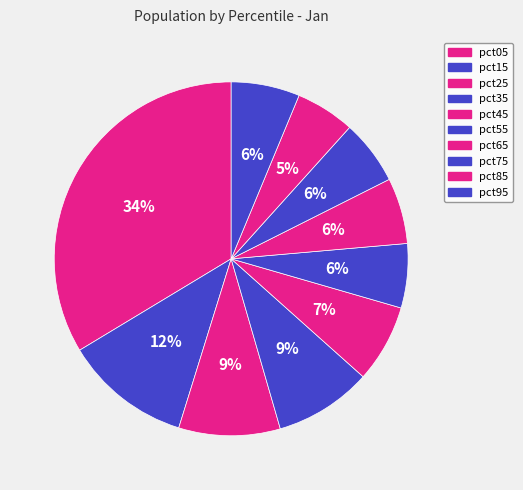

How many segments does this pie chart have?

10